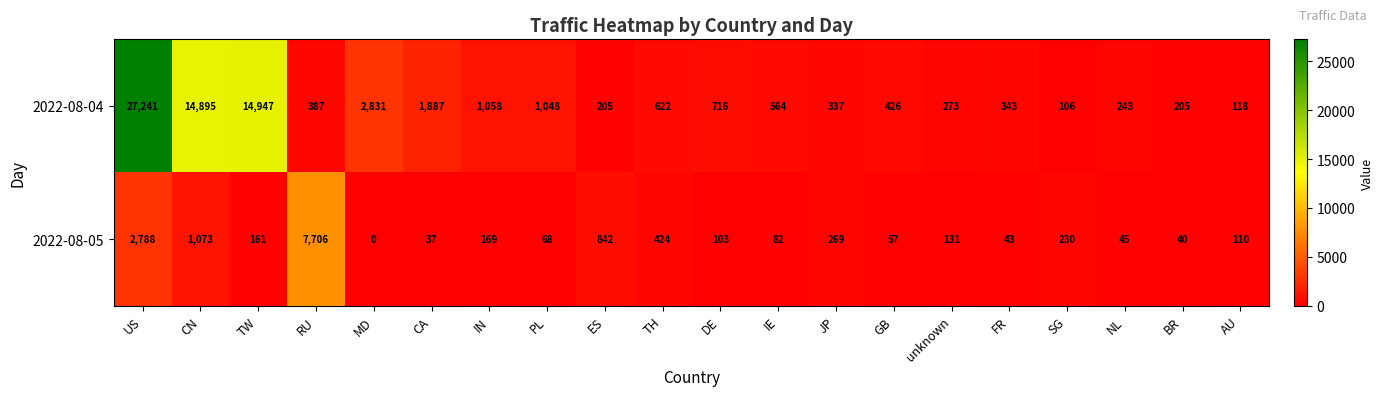

The value of 2022-08-05 at US is 2788. True or false?

True